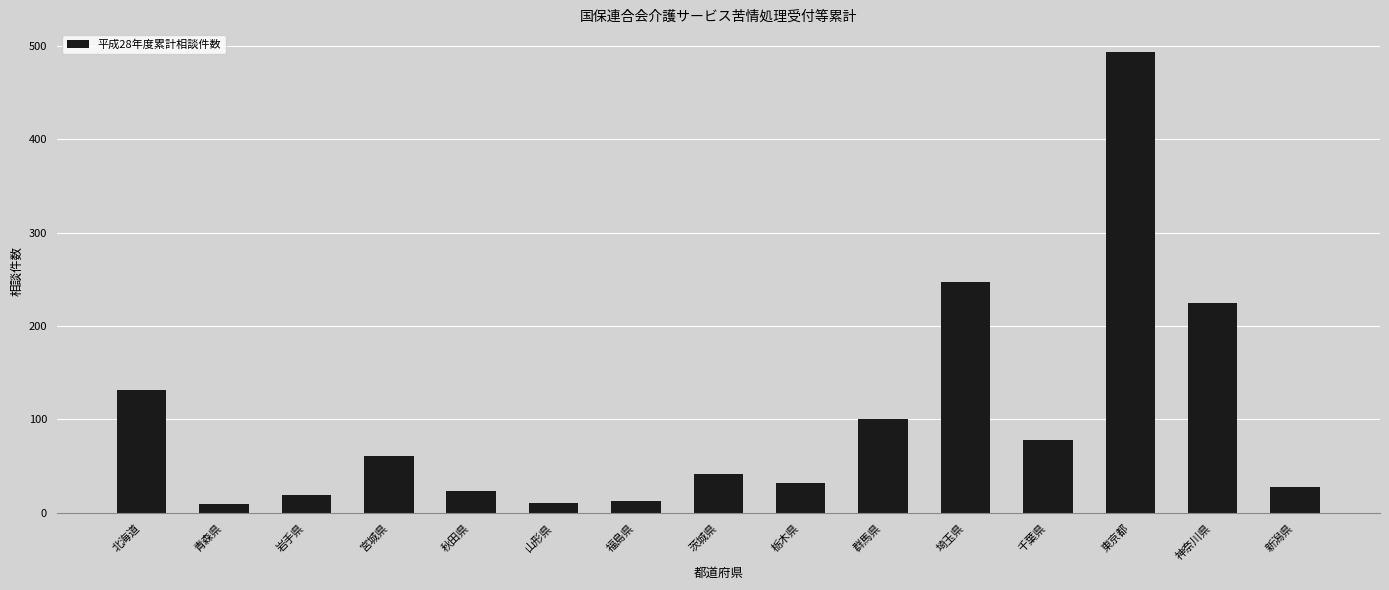

What is the greatest value displayed?

493